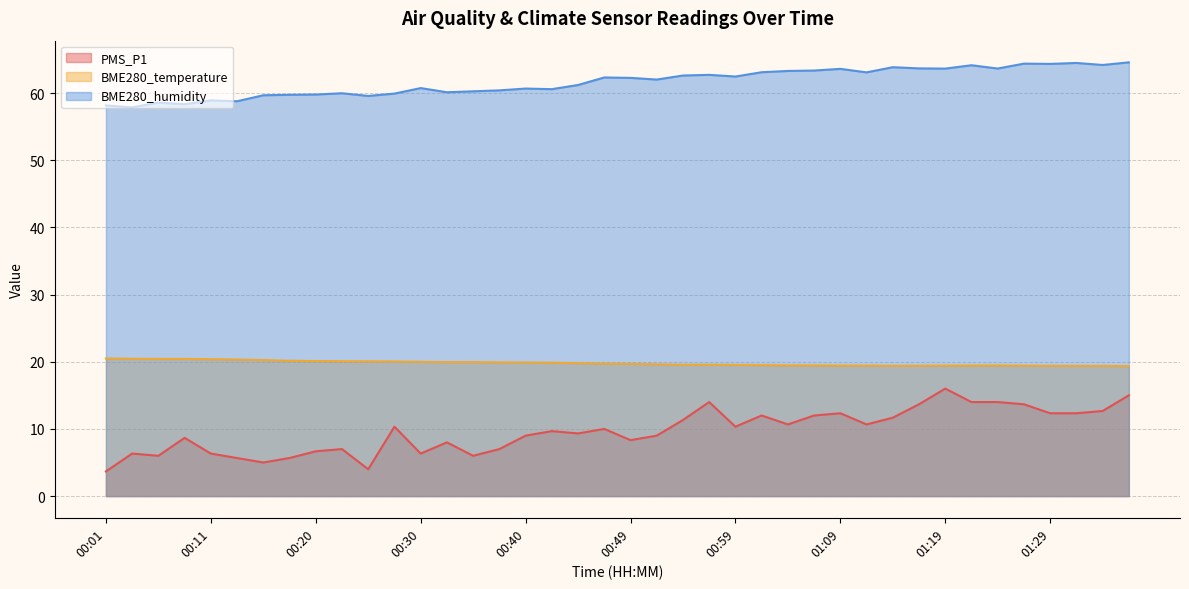

Read the BME280_humidity value at 01:21.

64.1